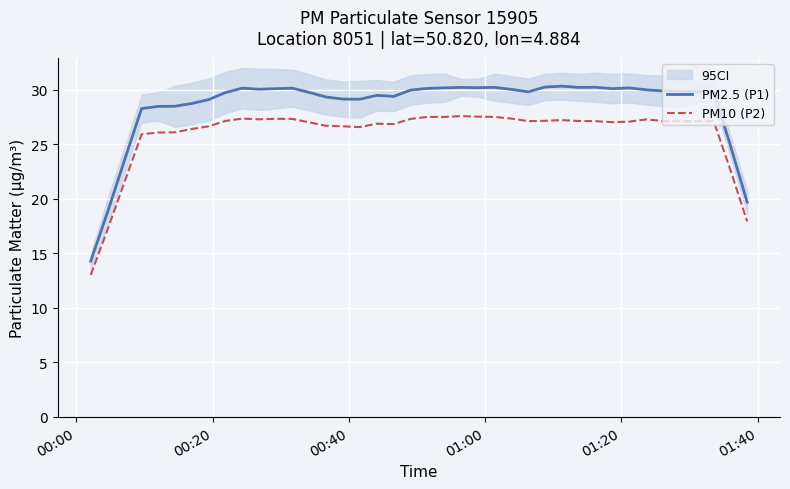

True or false: PM2.5 (P1) and PM10 (P2) cross at least once.

False